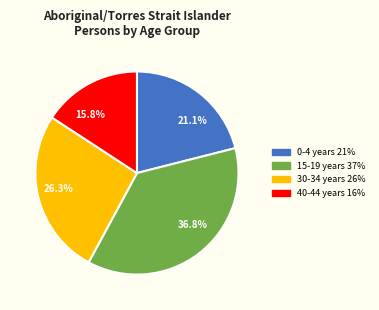

Is there a majority slice in this chart?

No